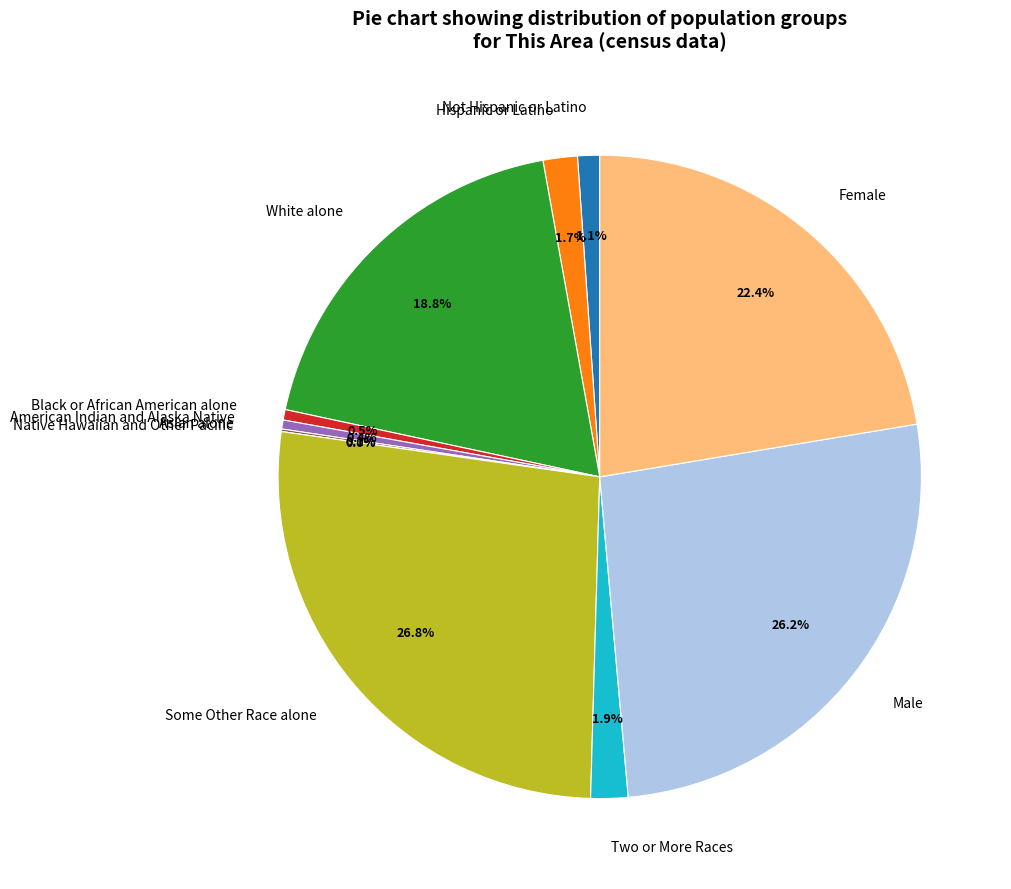

Rank the categories by value from lowest to highest.

Native Hawaiian and Other Pacific, Asian alone, American Indian and Alaska Native, Black or African American alone, Not Hispanic or Latino, Hispanic or Latino, Two or More Races, White alone, Female, Male, Some Other Race alone